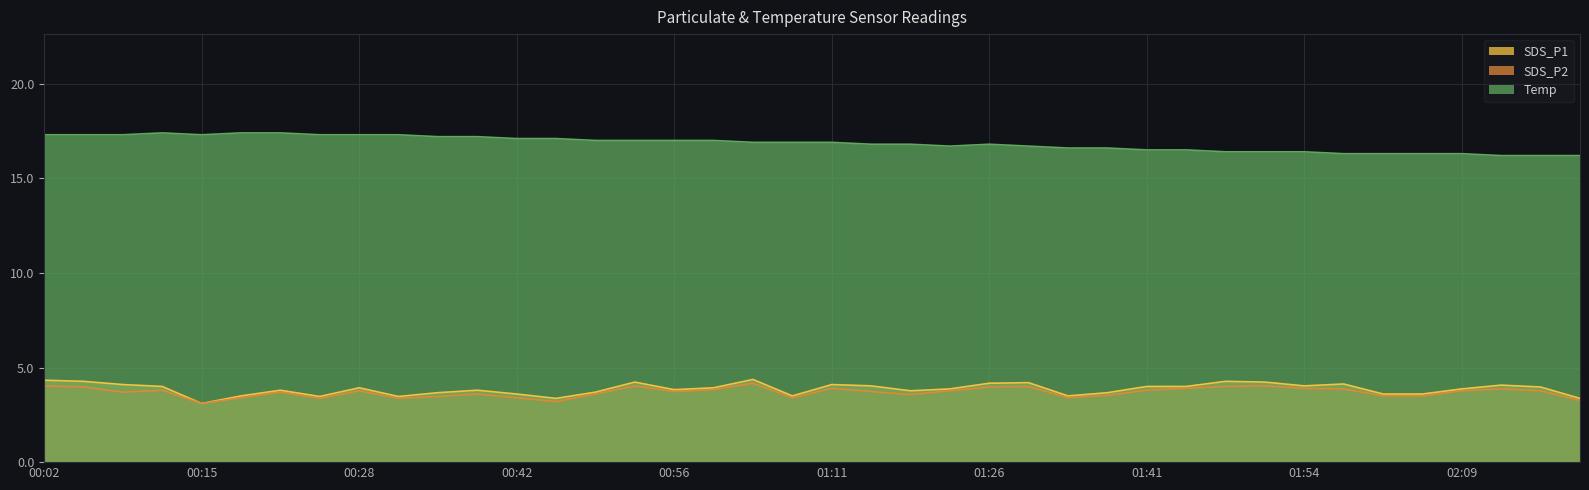

True or false: SDS_P1 and Temp intersect in this chart.

False